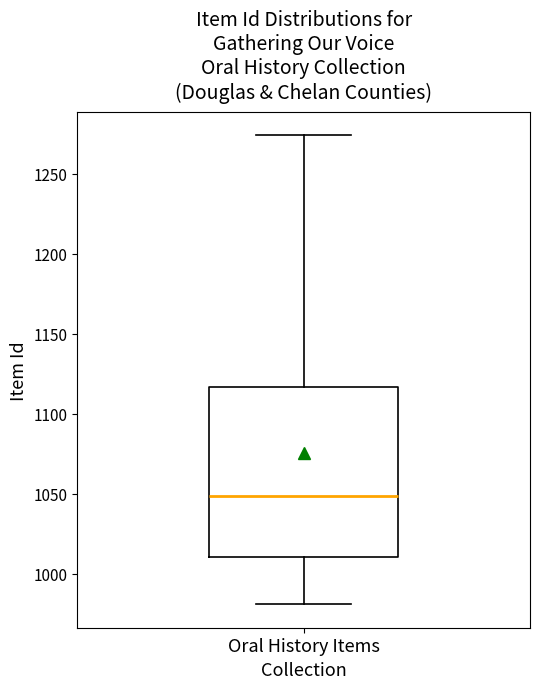

Where does the lower whisker of the box for Oral History Items end on the y-axis? The values are not printed on the chart, so give them approximately, as read against the axis.

980